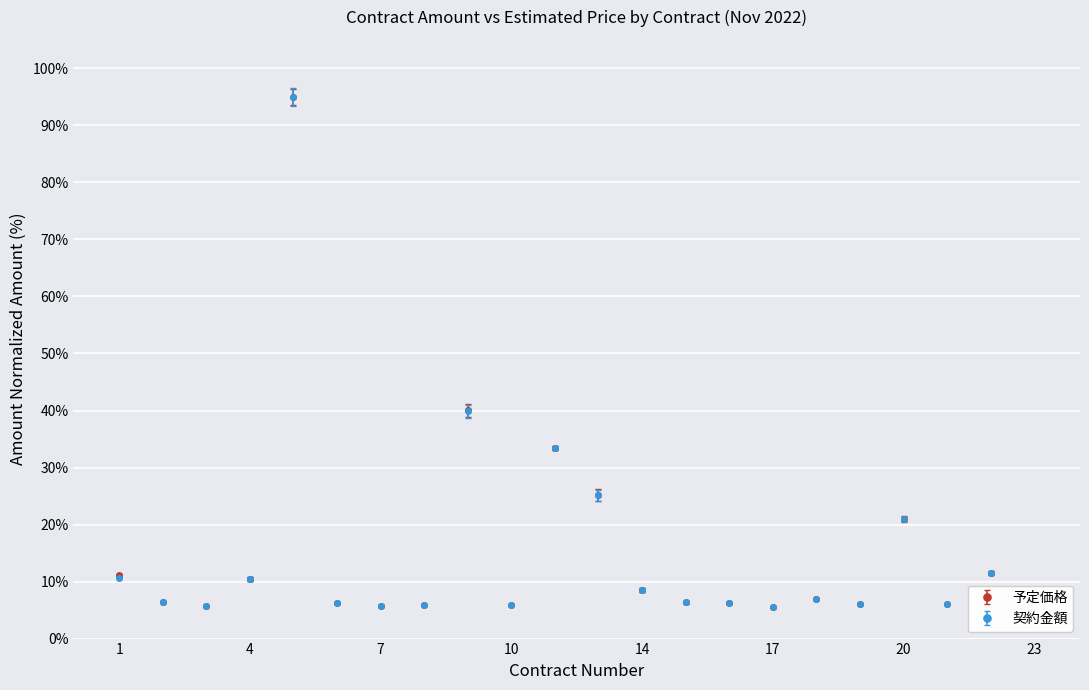

What is the smallest value displayed?

5.5